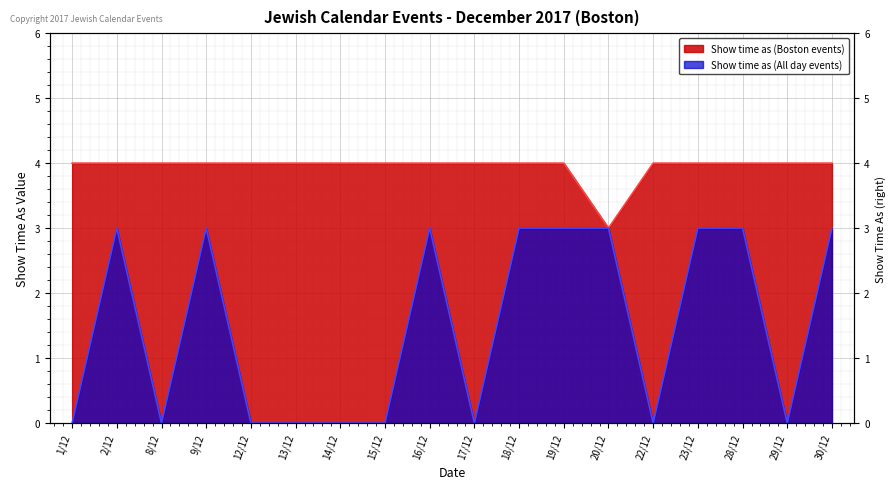

What is the average value of the Show time as (Boston events) series?

4